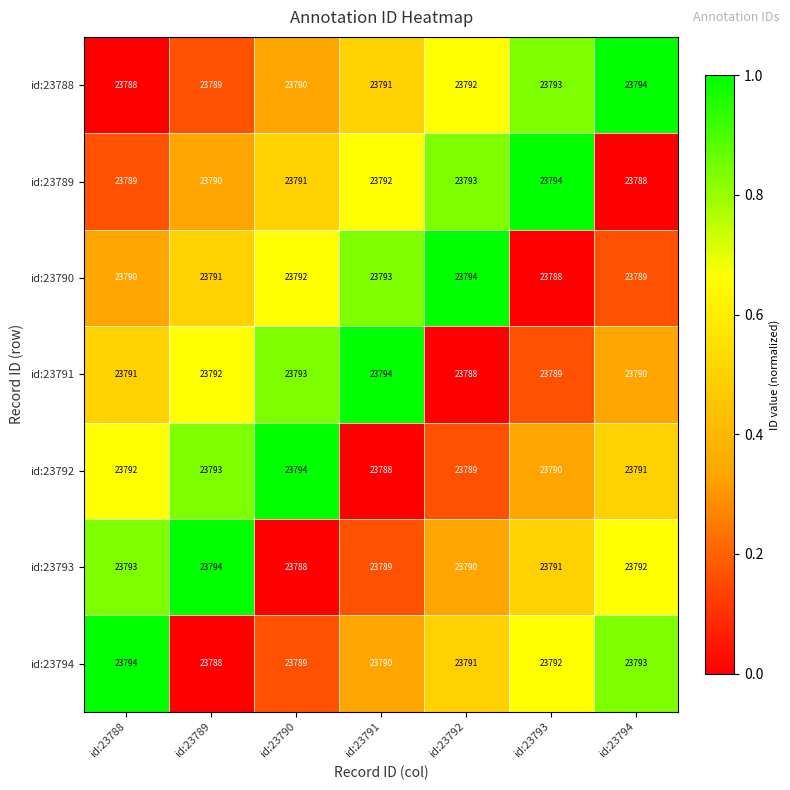

How many series are shown in this chart?

7